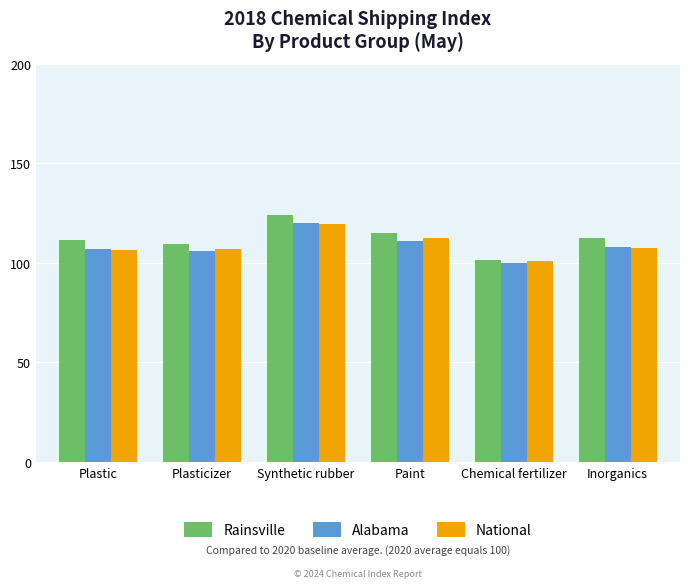

What is the spread (max minus min) of values at Plastic?

5.1